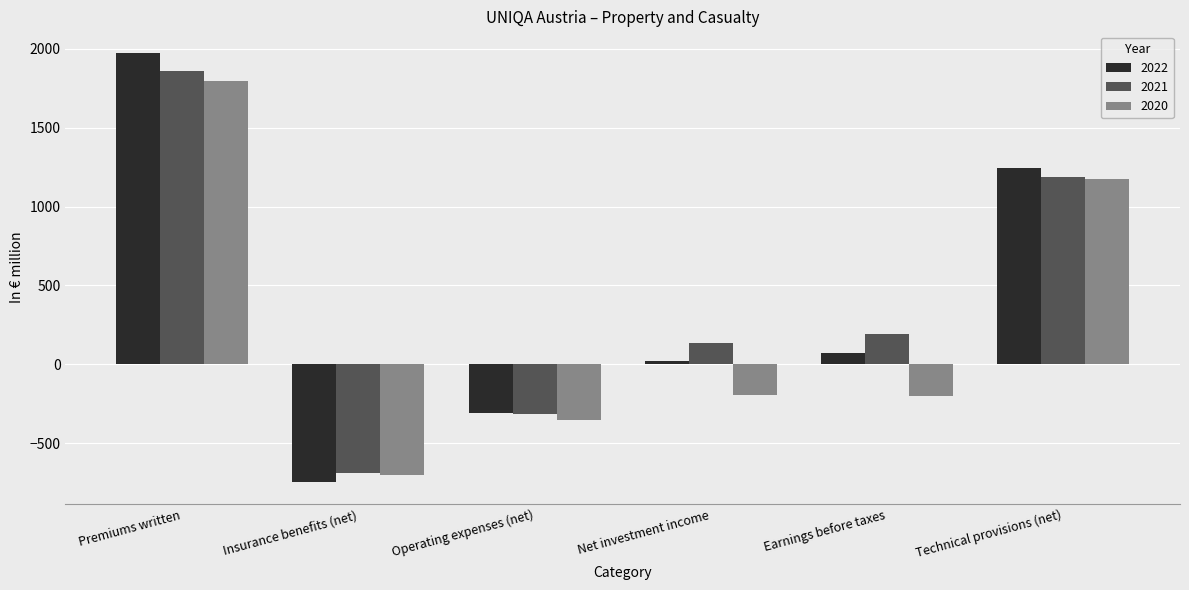

Is the value of 2021 at Technical provisions (net) greater than the value of 2020 at Earnings before taxes?

Yes